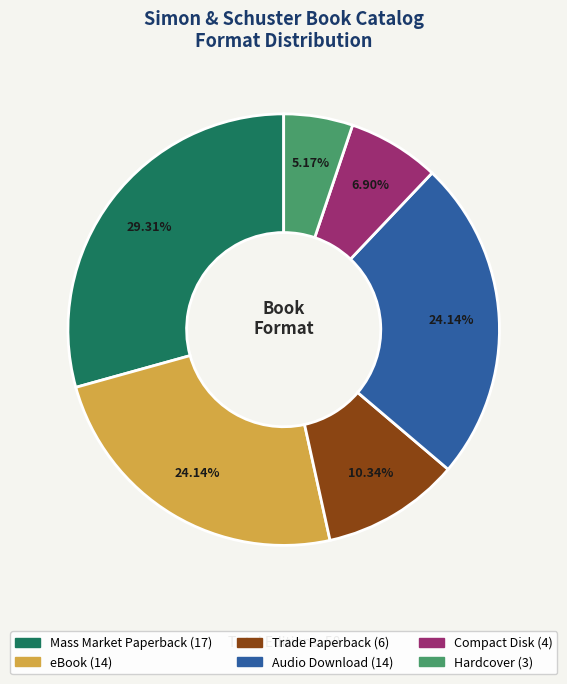

Is the sum of Mass Market Paperback and Hardcover greater than half?

No